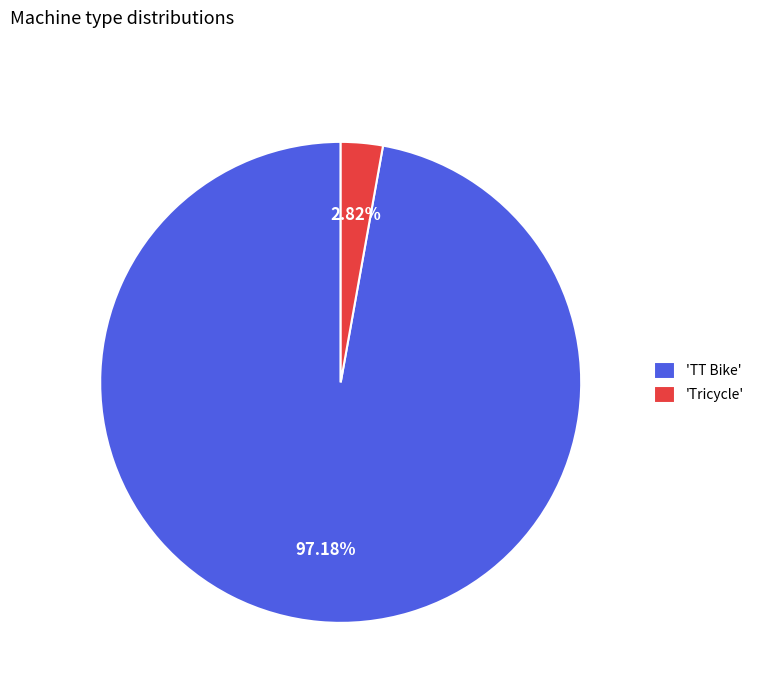

Is there any slice that represents more than half of the pie?

Yes